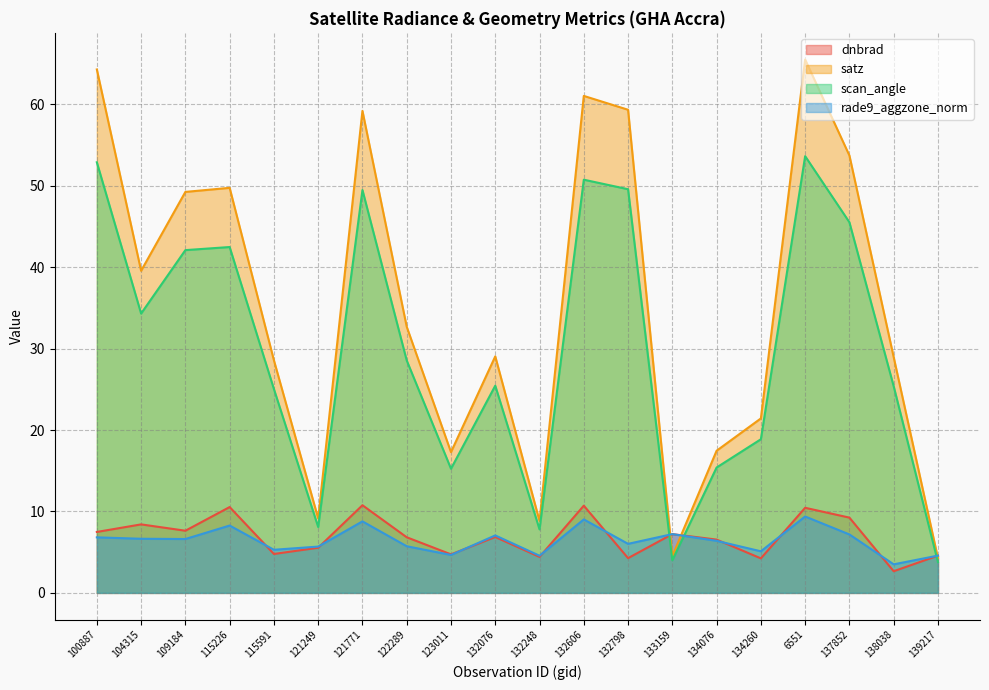

Where is the first local maximum for scan_angle?

115226